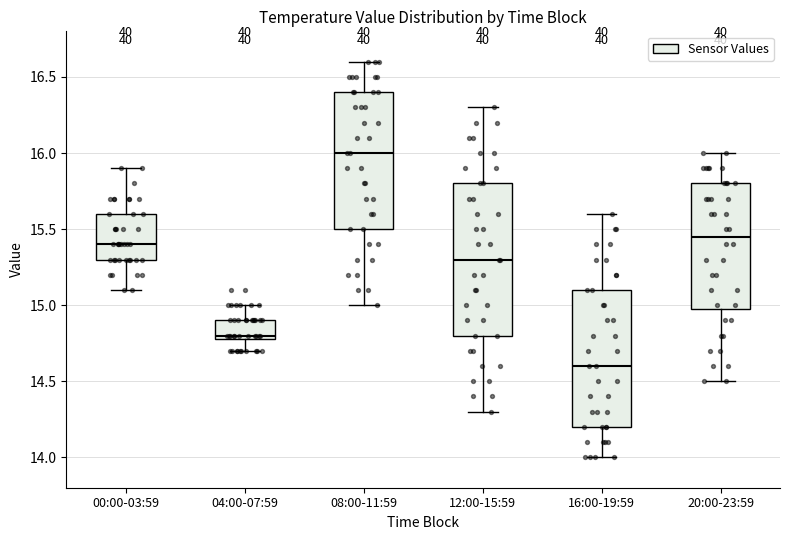

Which box has the lowest median line?

16:00-19:59